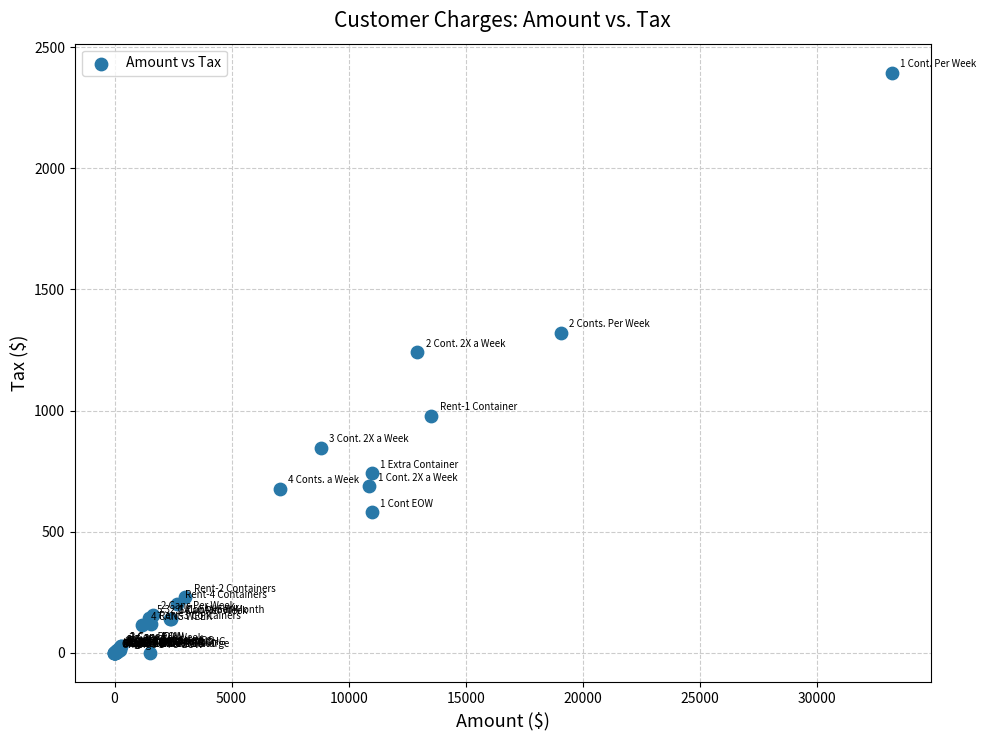

What Y value in the scatter plot is closest to 1196?

1241.2